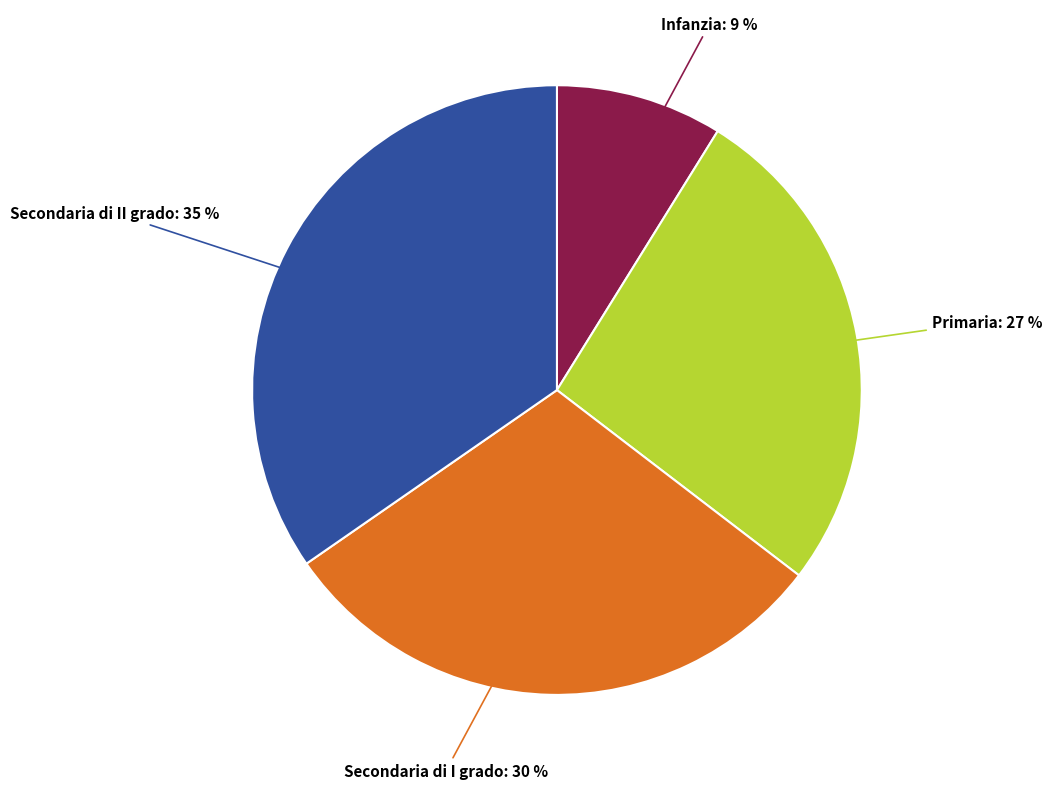

How many slices are in this pie chart?

4